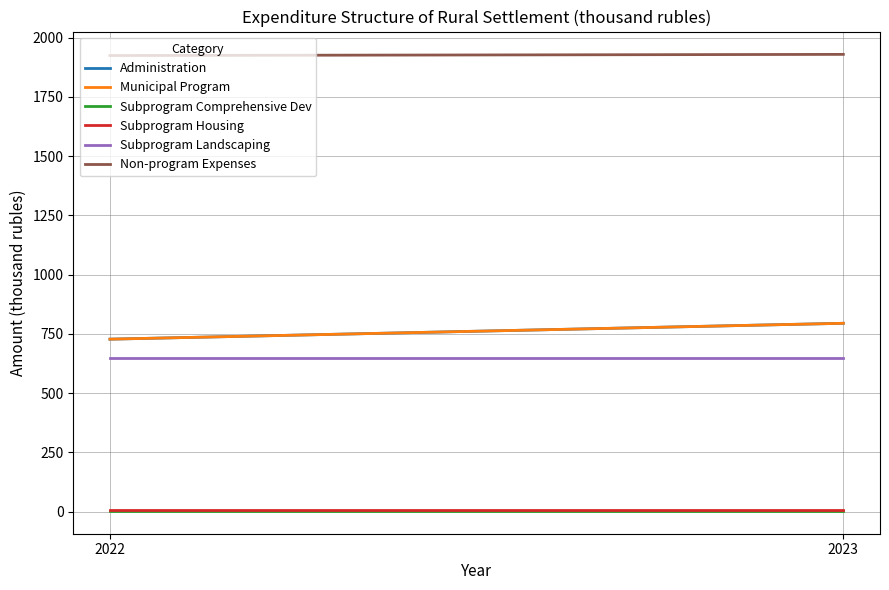

The Administration series shows 432.5 at 2023. True or false?

False